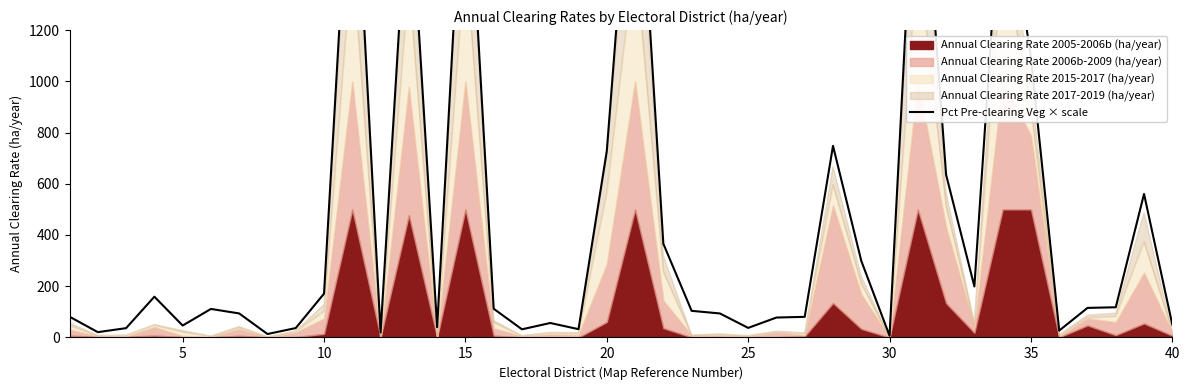

True or false: the data shows 893.4 at 31.

False